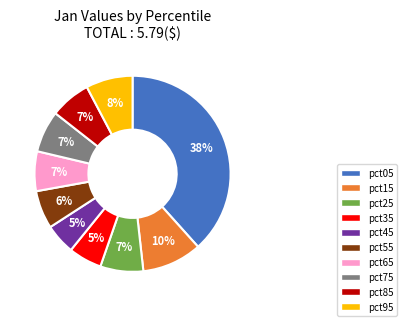

To the nearest percent, what is the combined percentage of pct15 and pct85?

17%